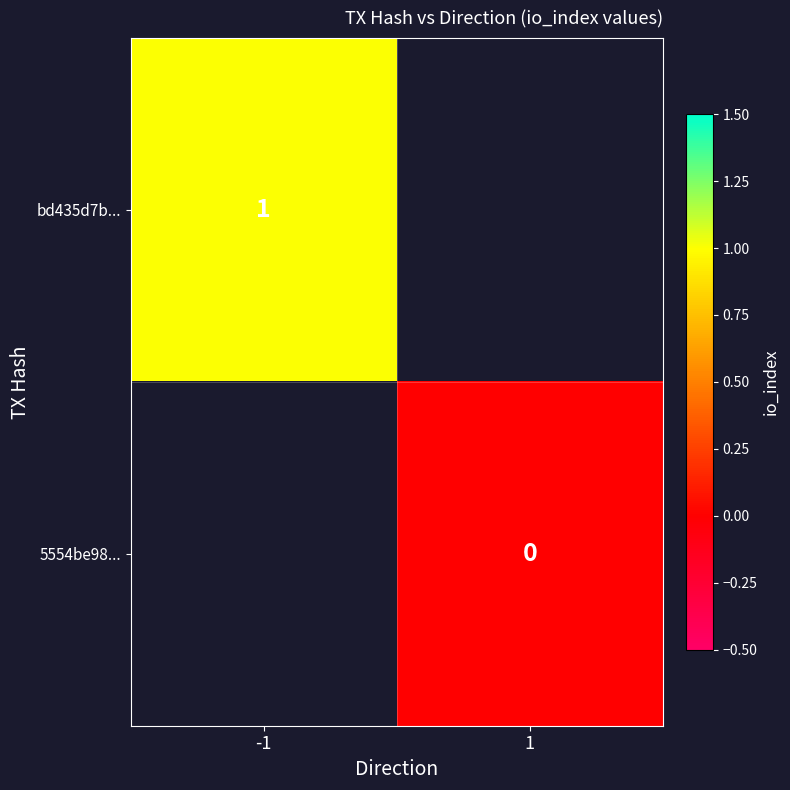

The bd435d7b... series shows 1 at -1. True or false?

True